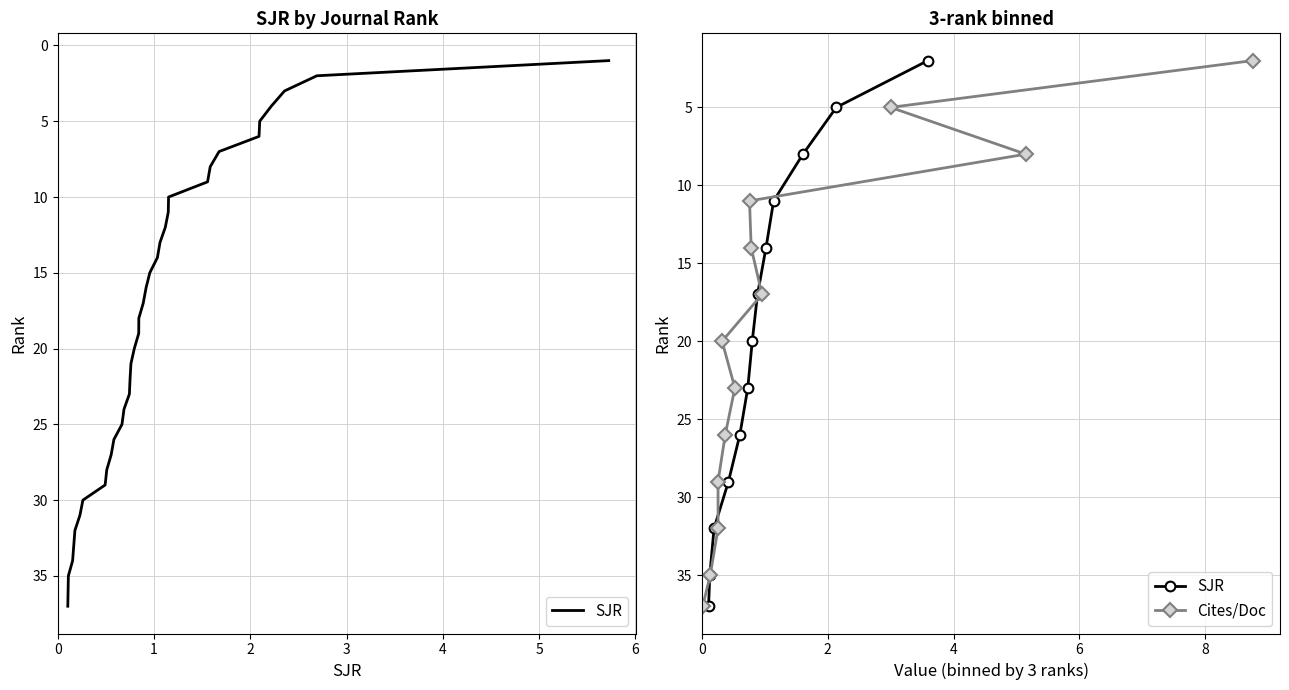

What is the value of the SJR point at the 6th from the left?

17